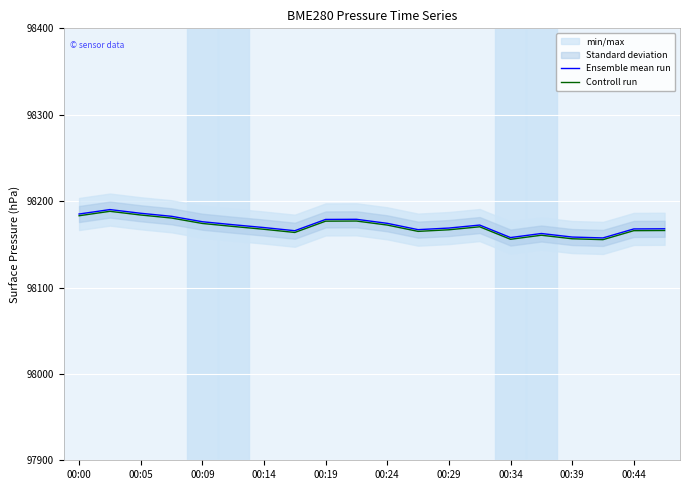

True or false: Ensemble mean run and Controll run cross at least once.

False